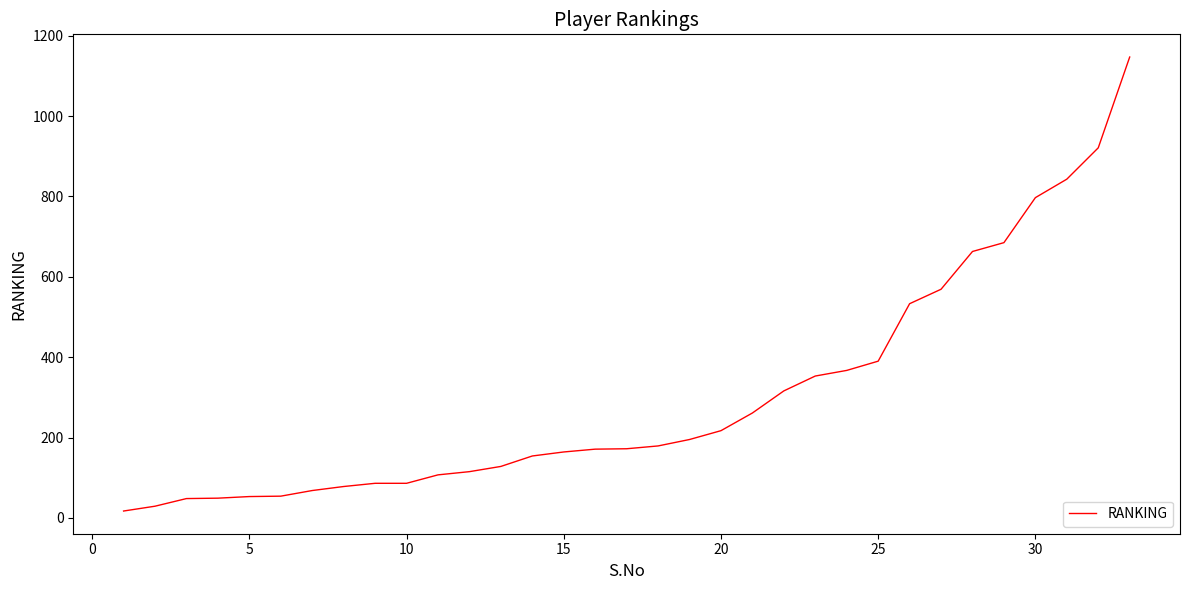

What is the maximum value shown in the chart?

1147